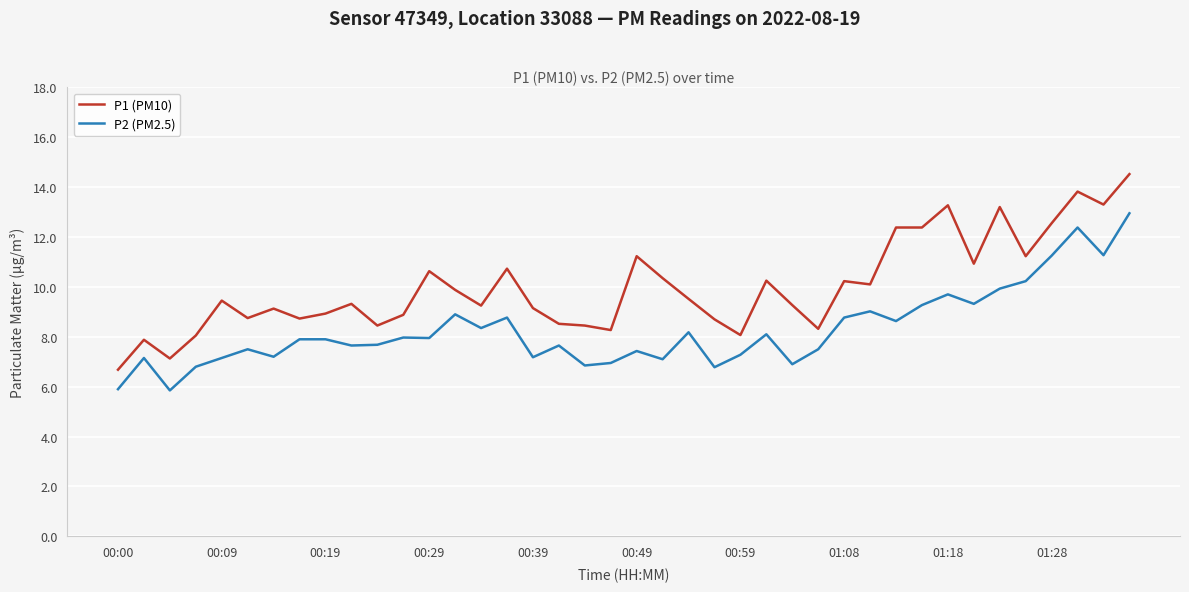

What is the lowest value of the P1 (PM10) series?

6.7